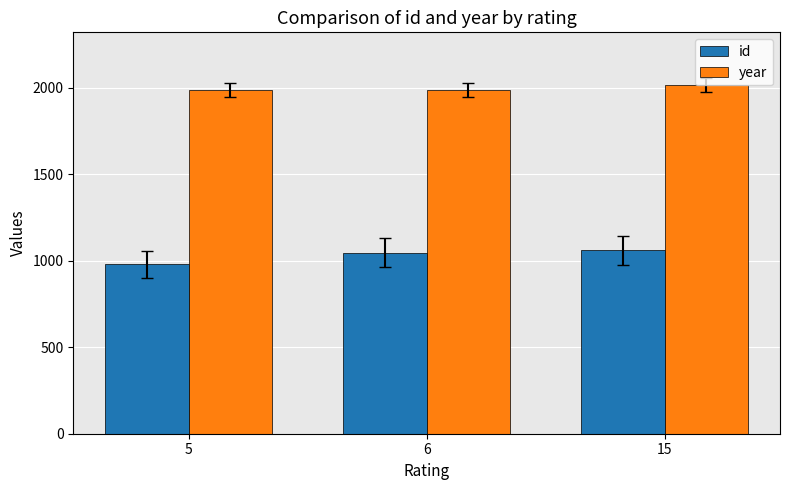

Between 5 and 6, which series saw the biggest shift?

id